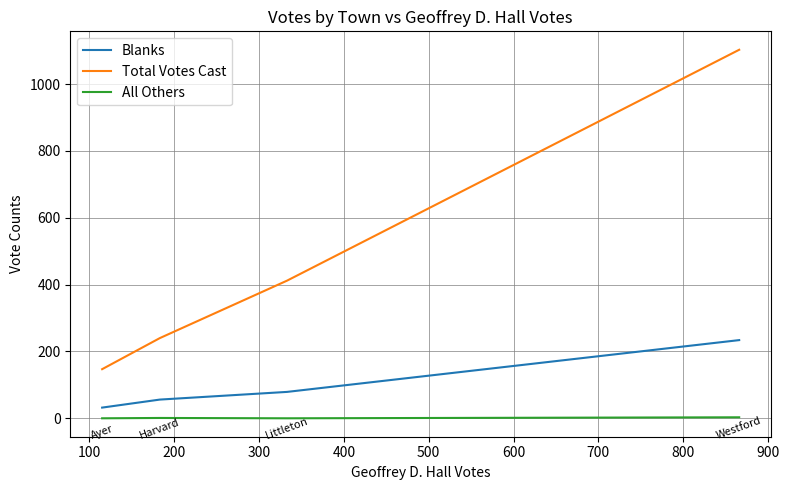

True or false: Total Votes Cast and All Others intersect in this chart.

False